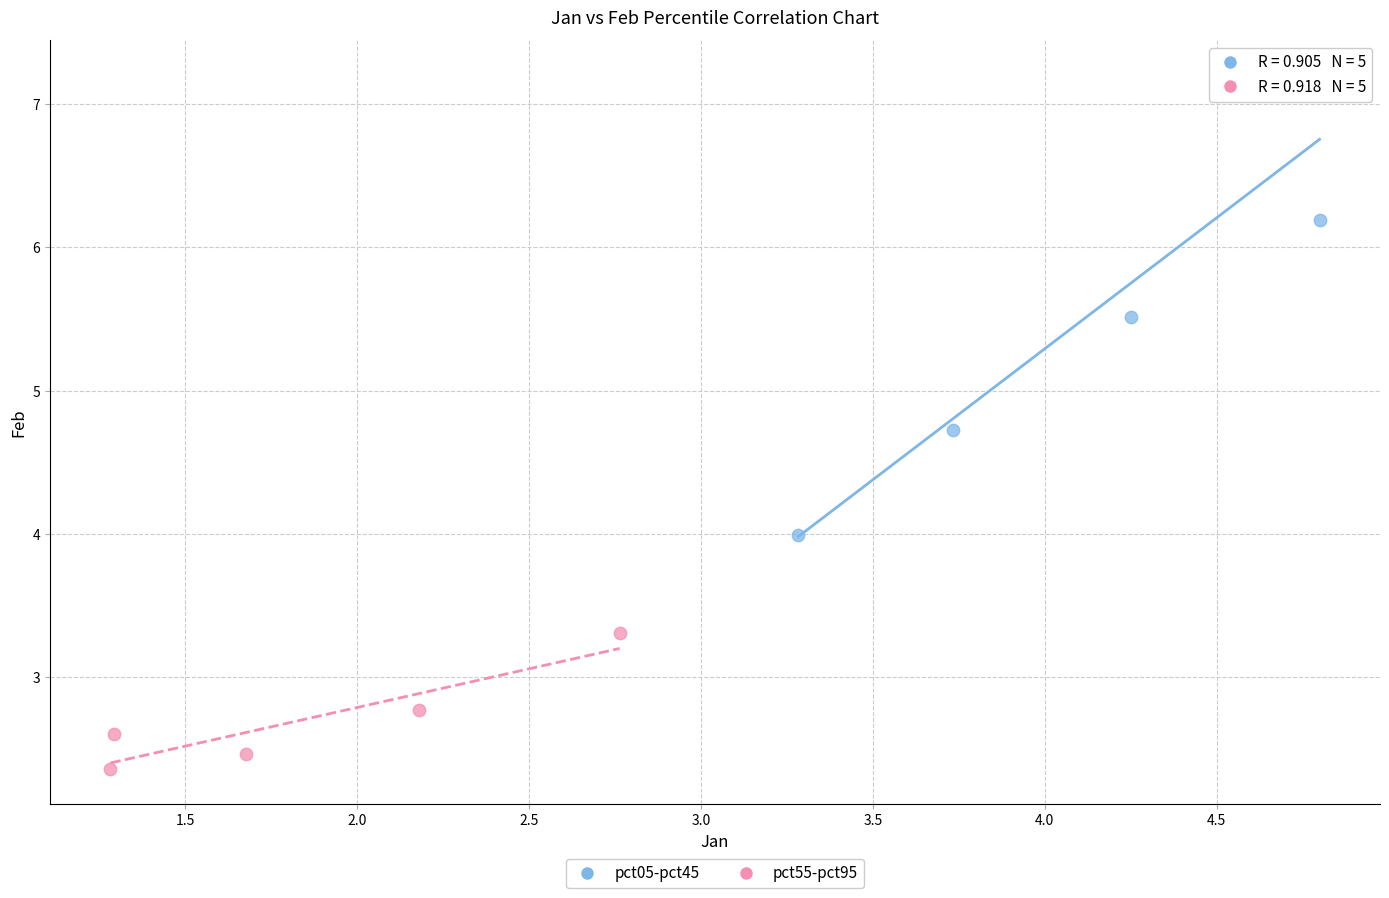

Which series has the widest spread of Y values?

pct05-pct45